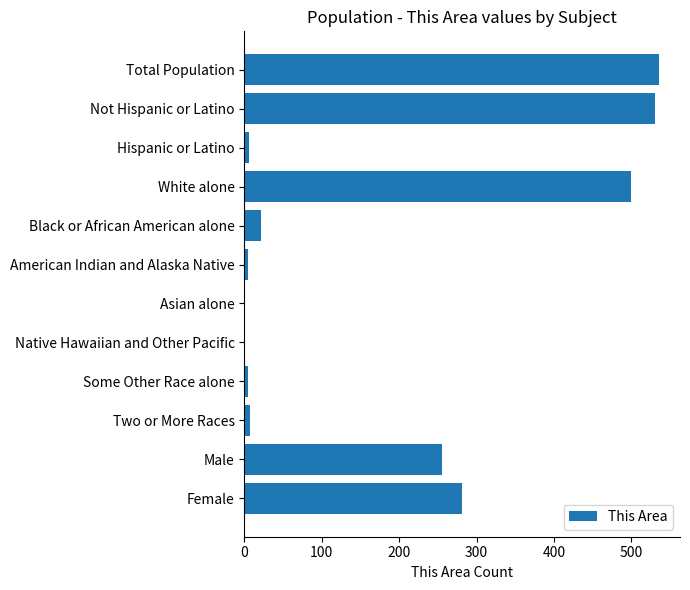

True or false: the data shows 0 at Asian alone.

True